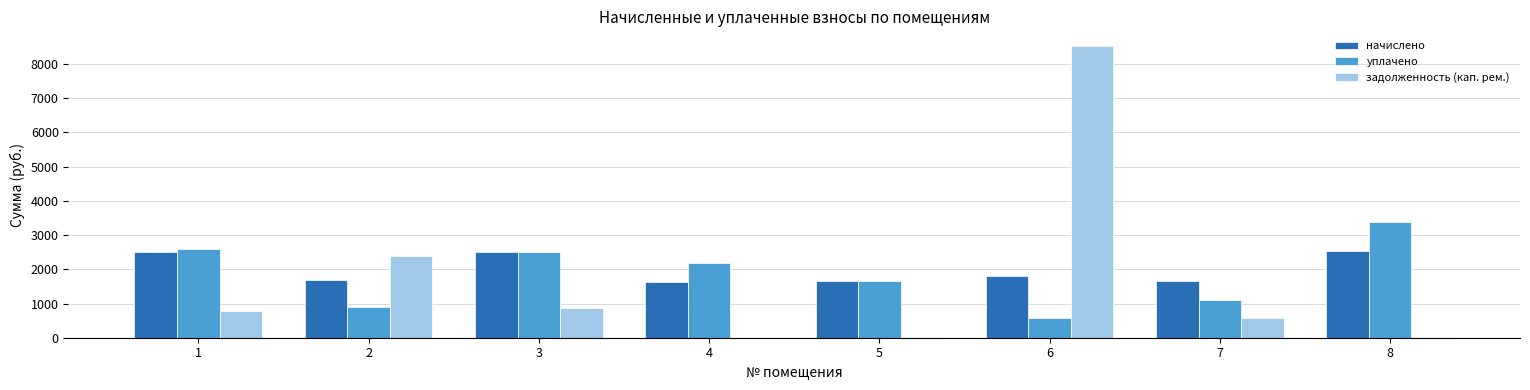

What is the maximum value for задолженность (кап. рем.)?

8531.0